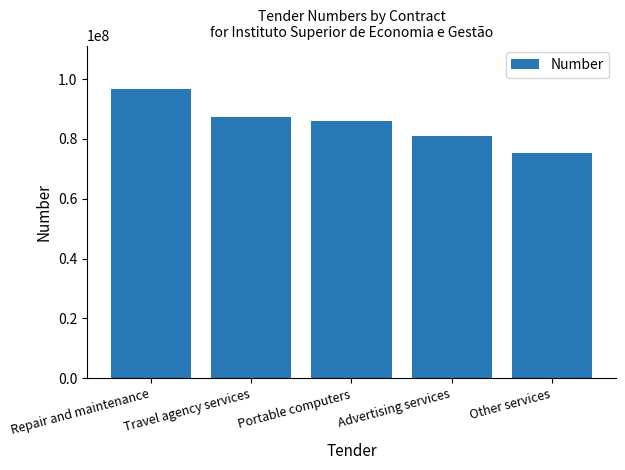

True or false: the data shows 149613956 at Portable computers.

False